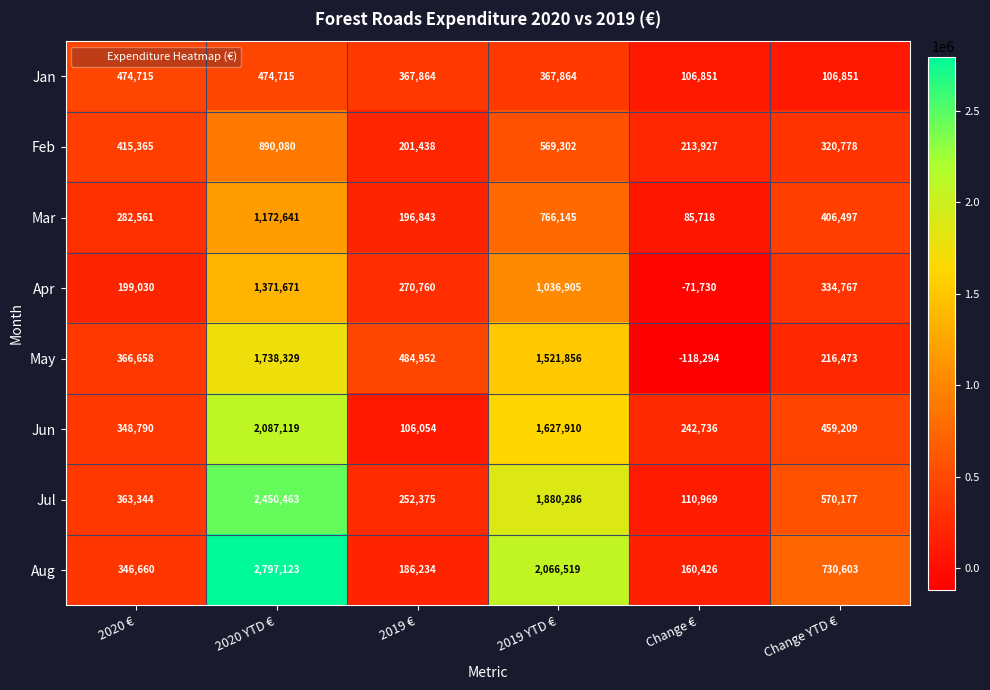

Count the number of data series in this chart.

8